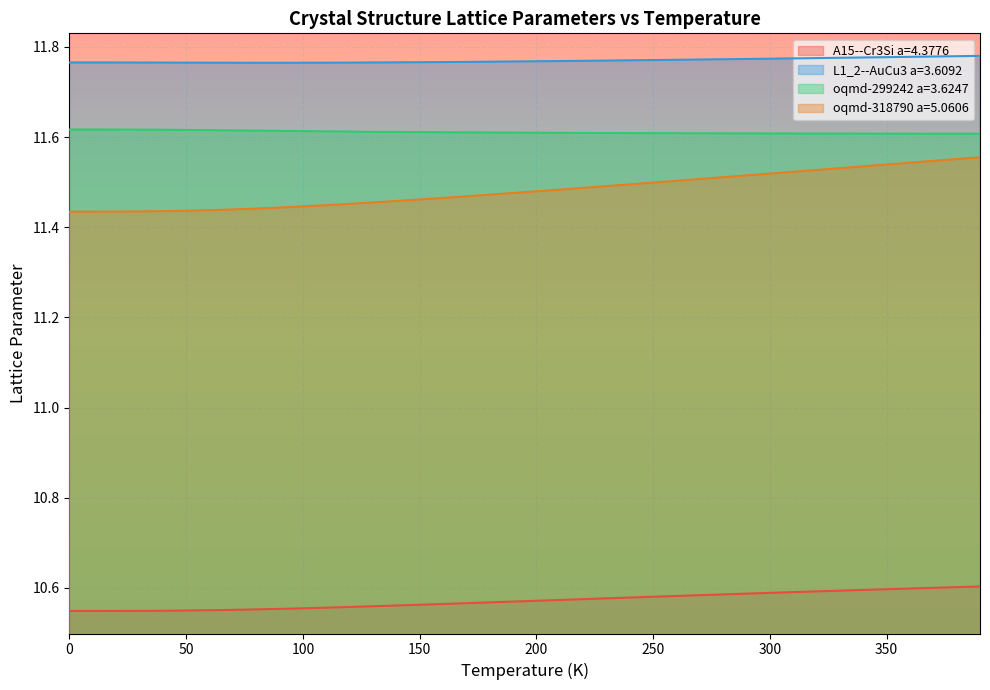

What are all the series names shown in the legend?

A15--Cr3Si a=4.3776, L1_2--AuCu3 a=3.6092, oqmd-299242 a=3.6247, oqmd-318790 a=5.0606